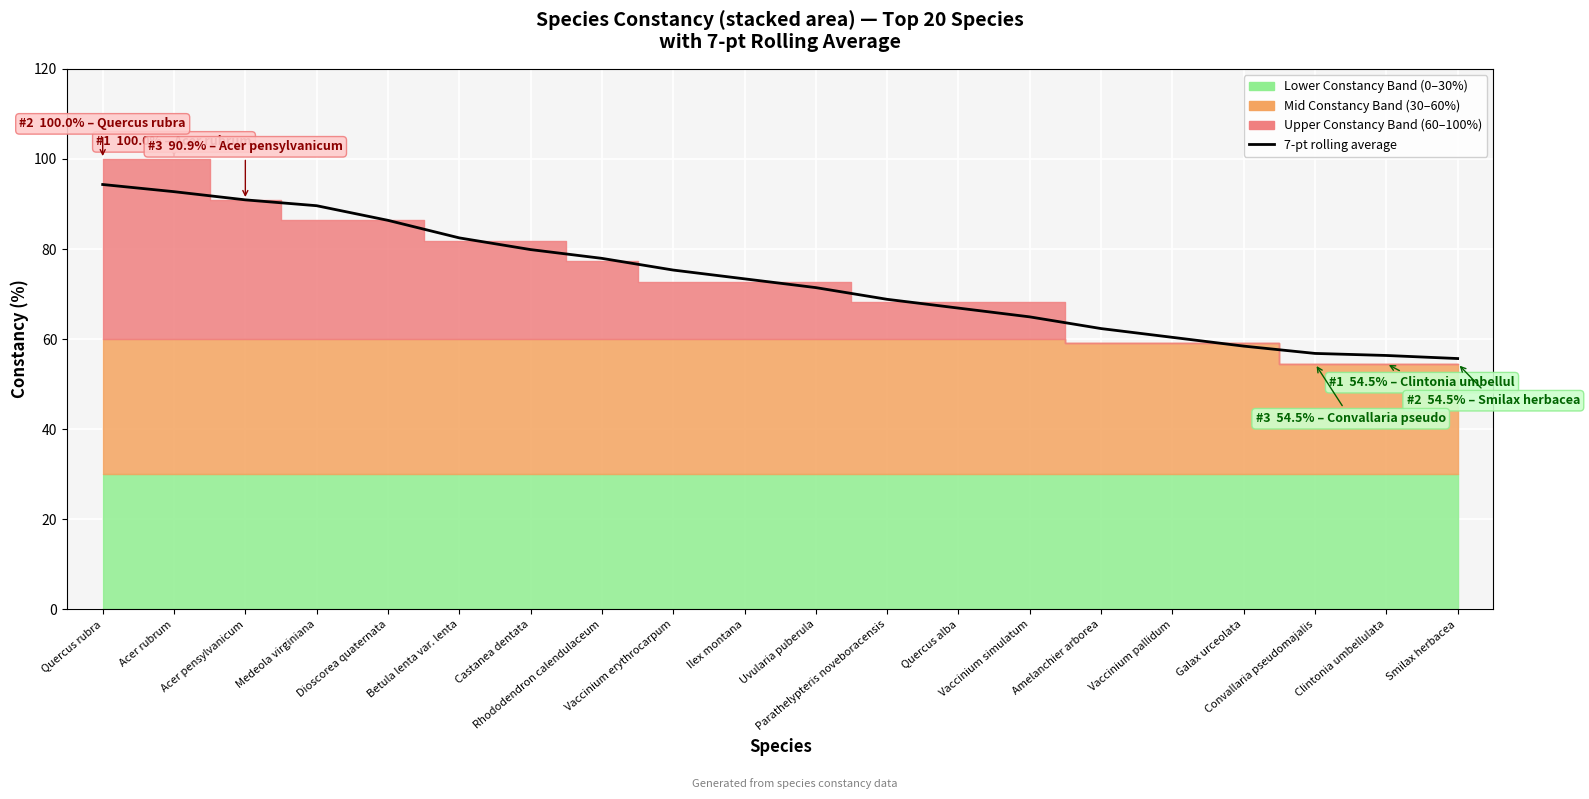

What is the label of the 5th point from the left?

Dioscorea quaternata